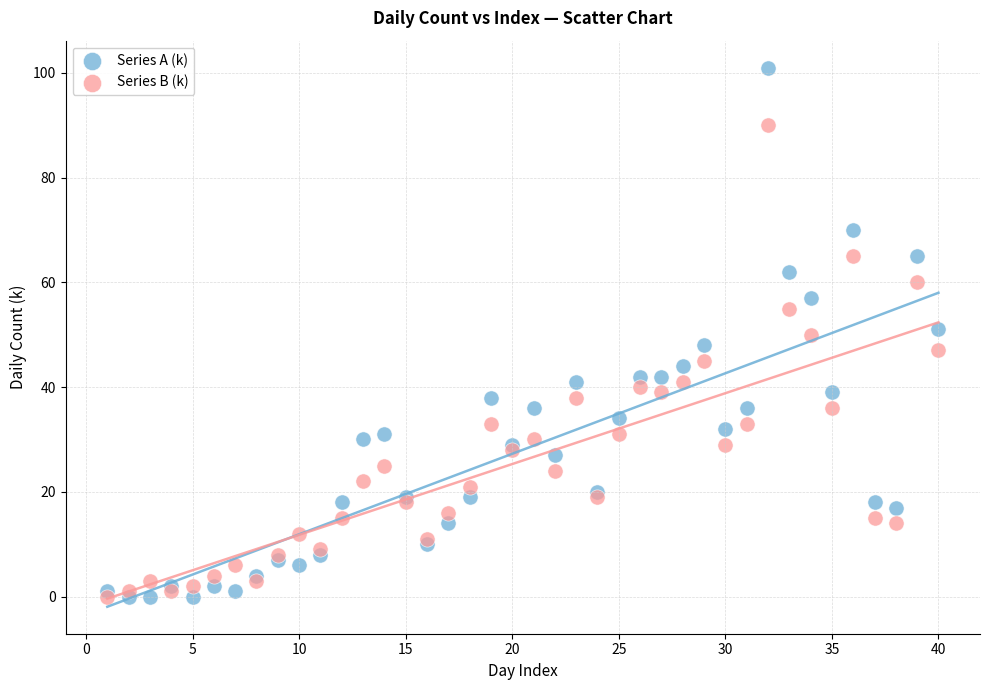

What are all the series names shown in the legend?

Series A (k), Series B (k)